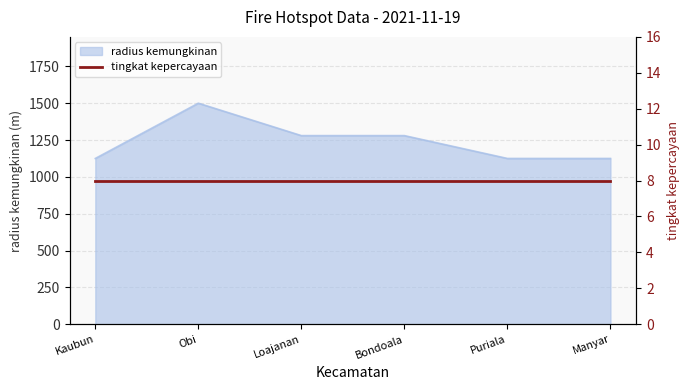

What is the smallest value displayed?

1125